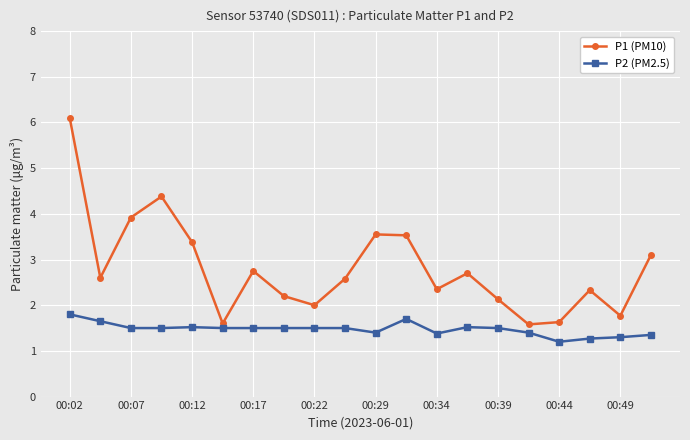

What is the value of the P2 (PM2.5) point at the 15th from the left?

1.5